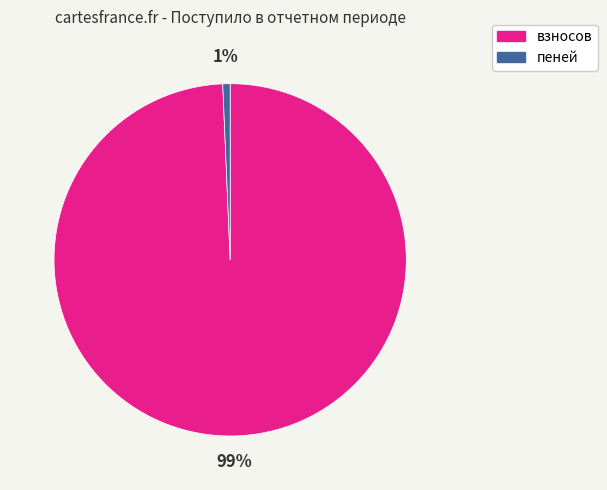

What is the largest slice in the pie chart?

взносов